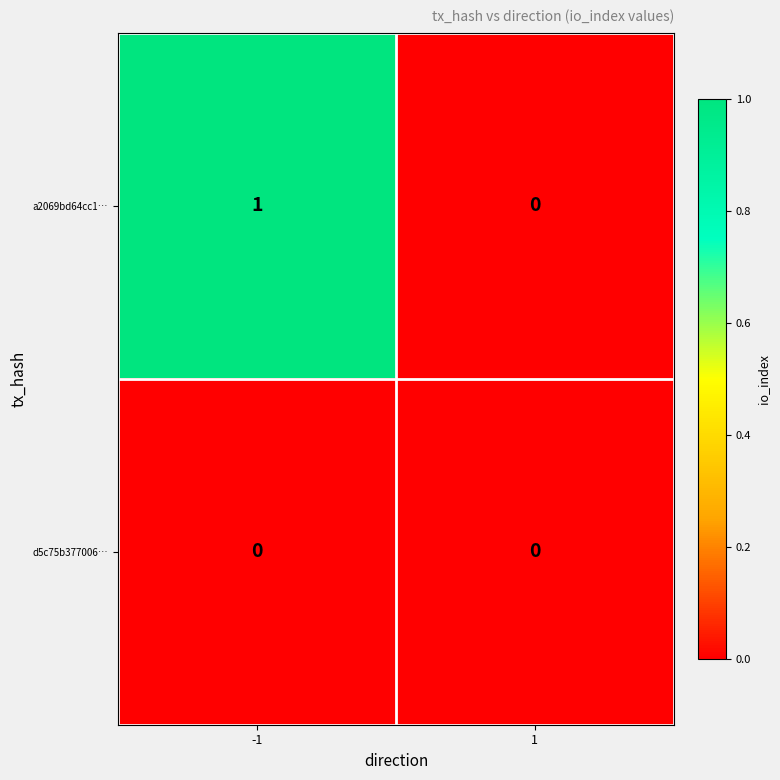

True or false: d5c75b377006… has a value of 0 at -1.

True